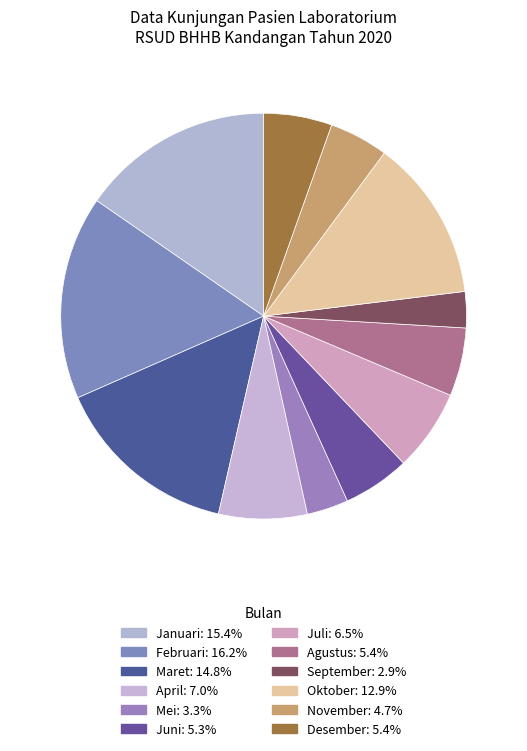

Rank the categories by value from highest to lowest.

Februari, Januari, Maret, Oktober, April, Juli, Agustus, Desember, Juni, November, Mei, September